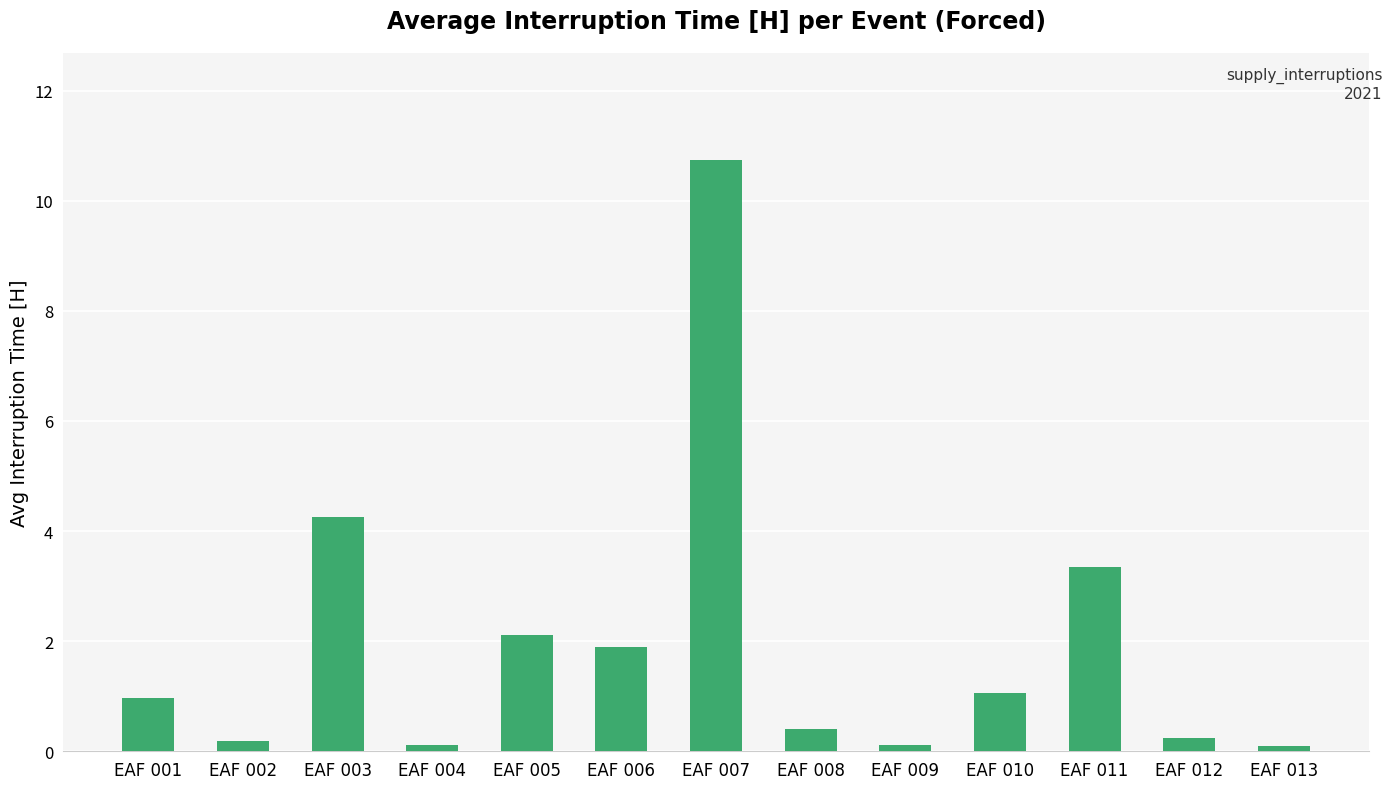

What is the greatest value displayed?

10.8